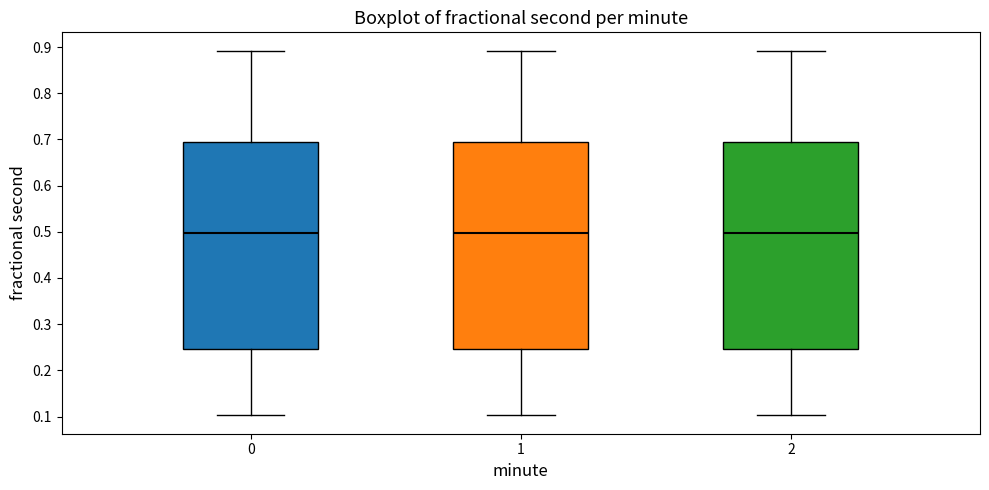

Reading left to right, read every box against the y-axis: the position of its median line, the range the box covers, and the ends of its whiskers. The values are not printed on the chart, so give them approximately, as read against the axis.

0: median 0.50, box 0.25 to 0.69, whiskers 0.10 to 0.89
1: median 0.50, box 0.25 to 0.69, whiskers 0.10 to 0.89
2: median 0.50, box 0.25 to 0.69, whiskers 0.10 to 0.89